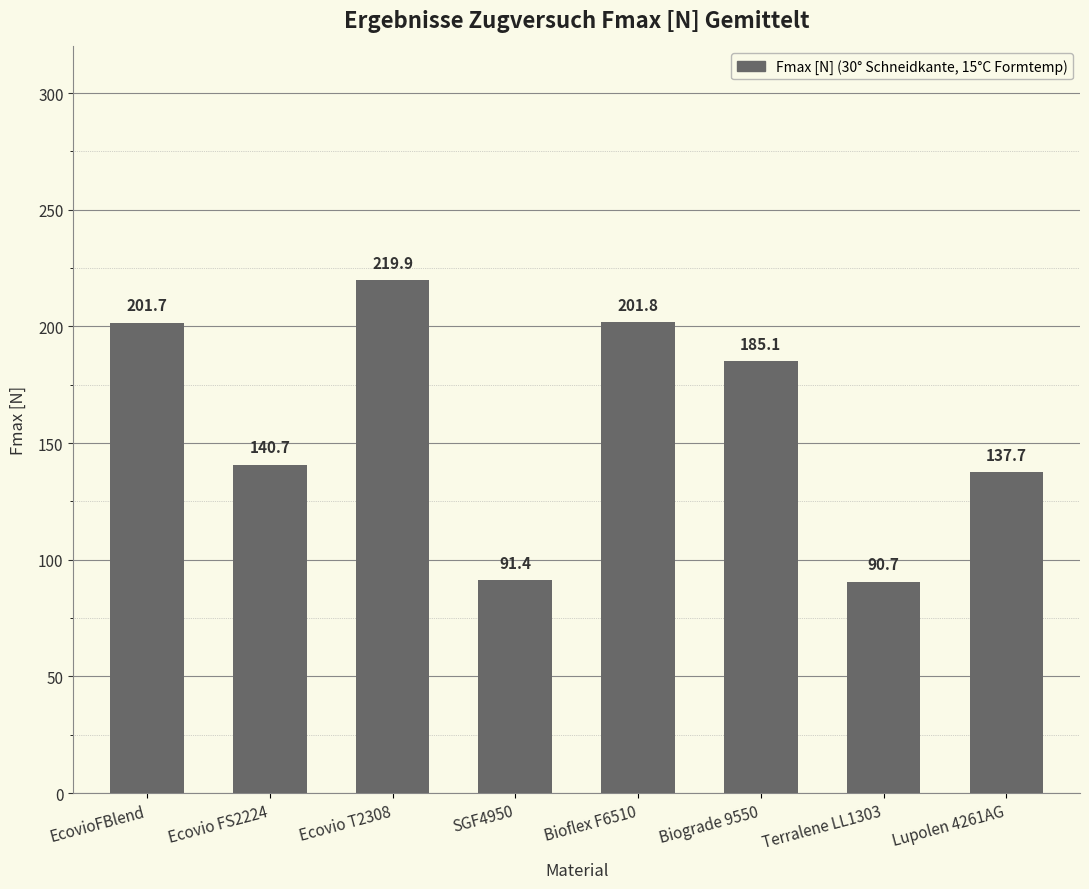

At which label does the data first exceed 185?

EcovioFBlend